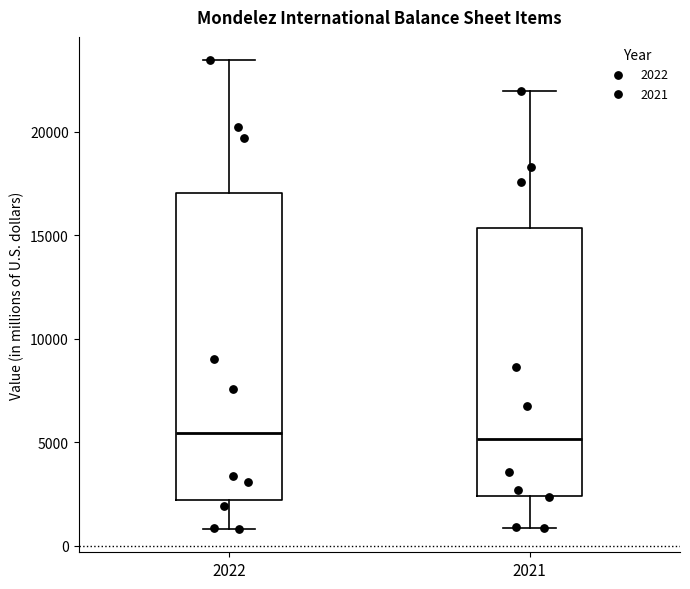

Reading left to right, transcribe this box plot: for each box, give where its median line is, the range the box spans, and where its two whiskers end, as read against the y-axis. The values are not printed on the chart, so give them approximately, as read against the axis.

2022: median 5500, box 2000 to 17000, whiskers 1000 to 23500
2021: median 5000, box 2500 to 15500, whiskers 1000 to 22000